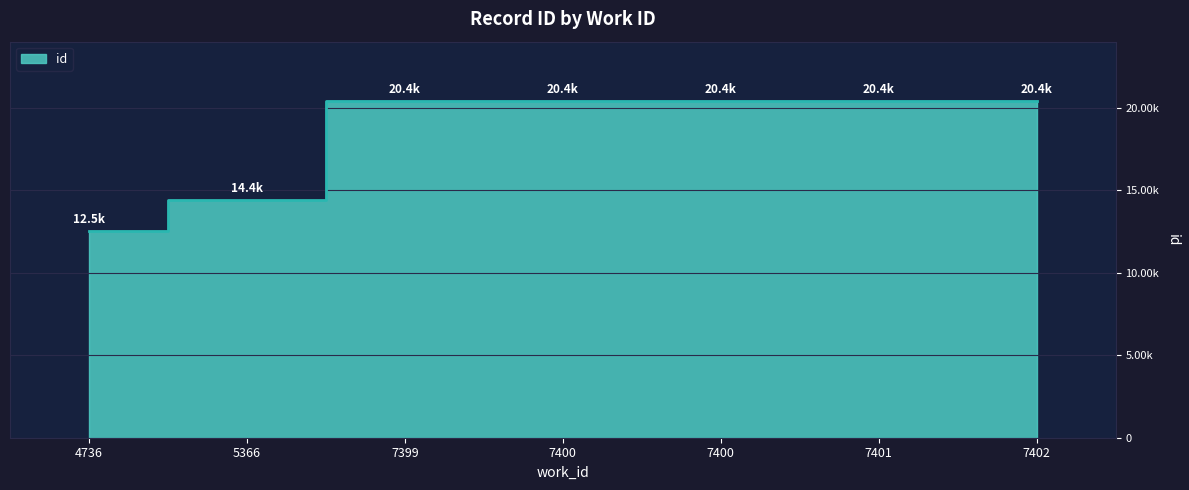

How many series are shown in this chart?

1